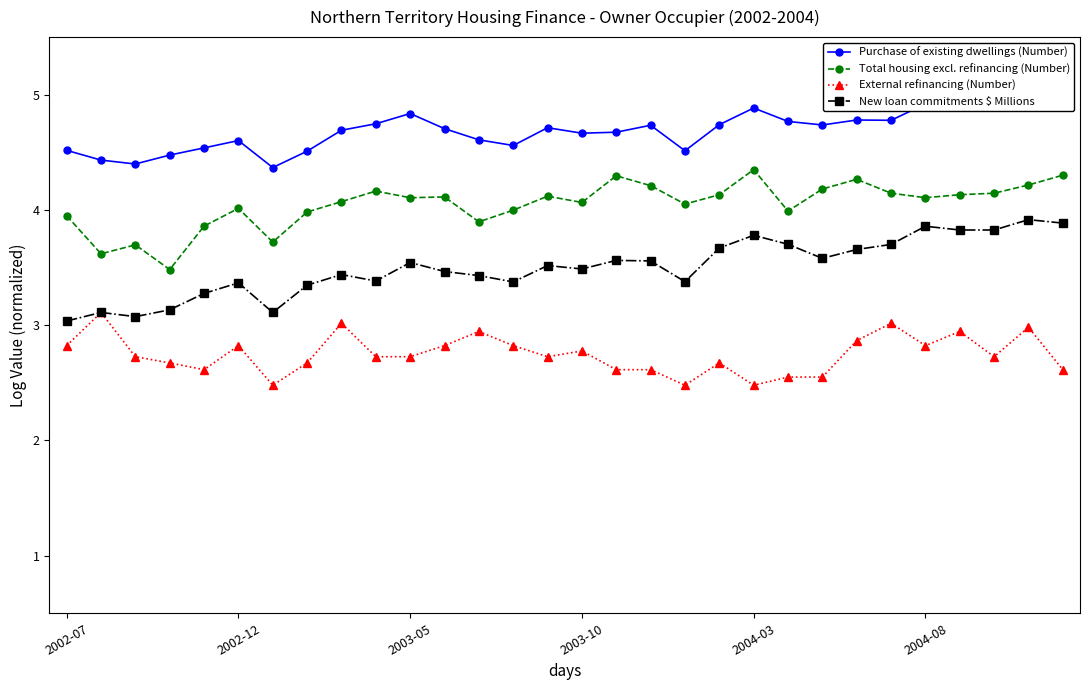

Rank the series by their average value, from highest to lowest.

Purchase of existing dwellings (Number), Total housing excl. refinancing (Number), New loan commitments $ Millions, External refinancing (Number)